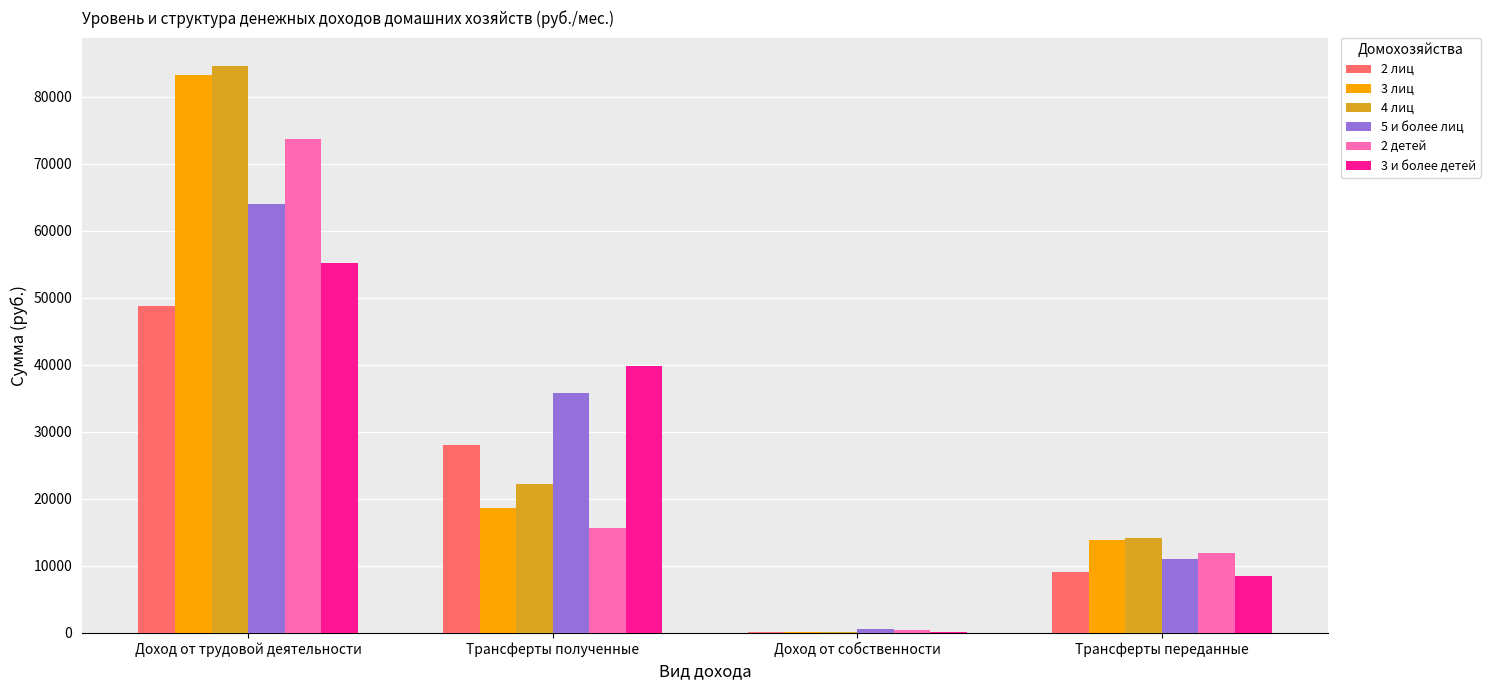

What is the maximum value shown in the chart?

84616.1